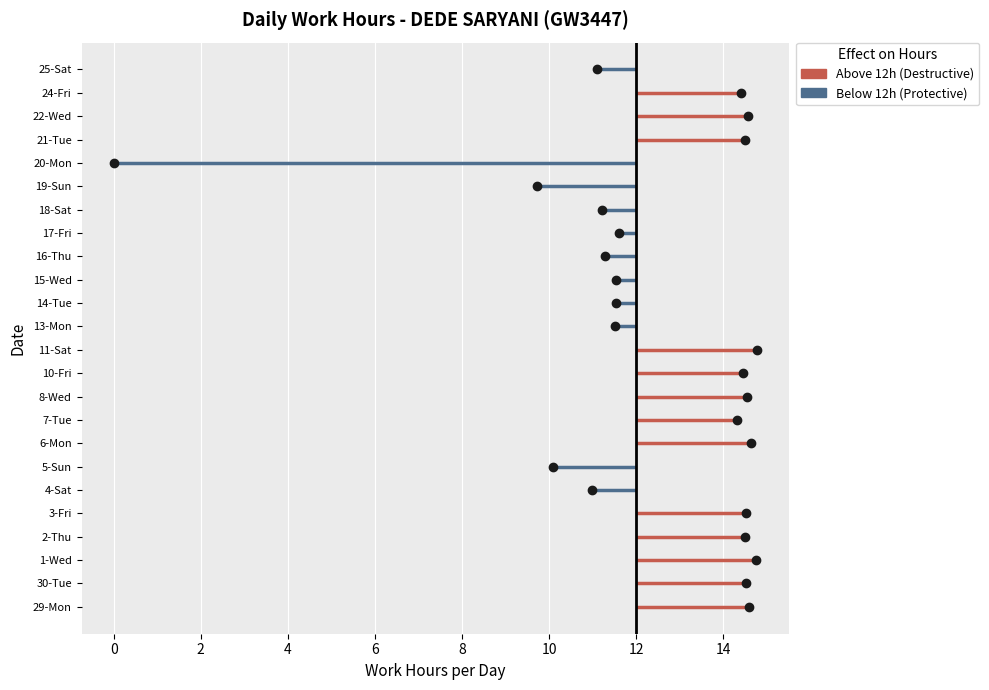

True or false: the data shows 17.2 at 19-Sun.

False